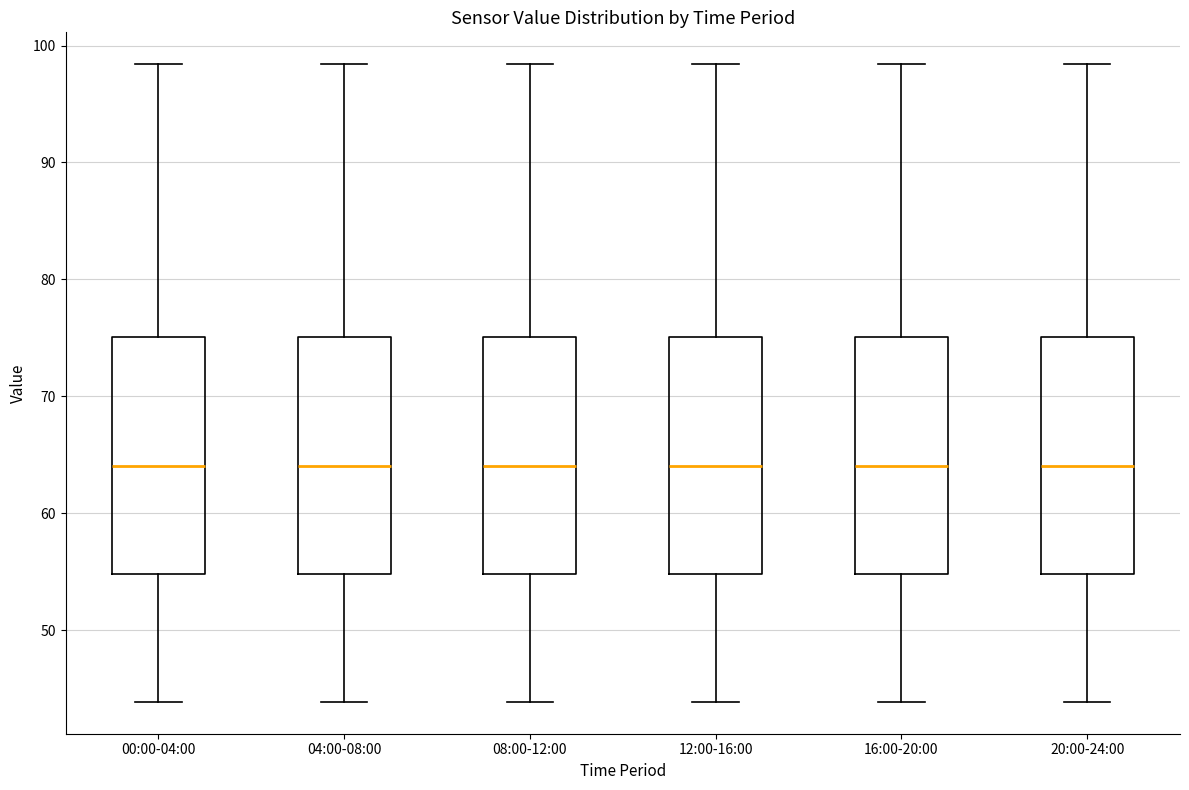

Reading left to right, transcribe this box plot: for each box, give where its median line is, the range the box spans, and where its two whiskers end, as read against the y-axis. The values are not printed on the chart, so give them approximately, as read against the axis.

00:00-04:00: median 64, box 55 to 75, whiskers 44 to 98
04:00-08:00: median 64, box 55 to 75, whiskers 44 to 98
08:00-12:00: median 64, box 55 to 75, whiskers 44 to 98
12:00-16:00: median 64, box 55 to 75, whiskers 44 to 98
16:00-20:00: median 64, box 55 to 75, whiskers 44 to 98
20:00-24:00: median 64, box 55 to 75, whiskers 44 to 98